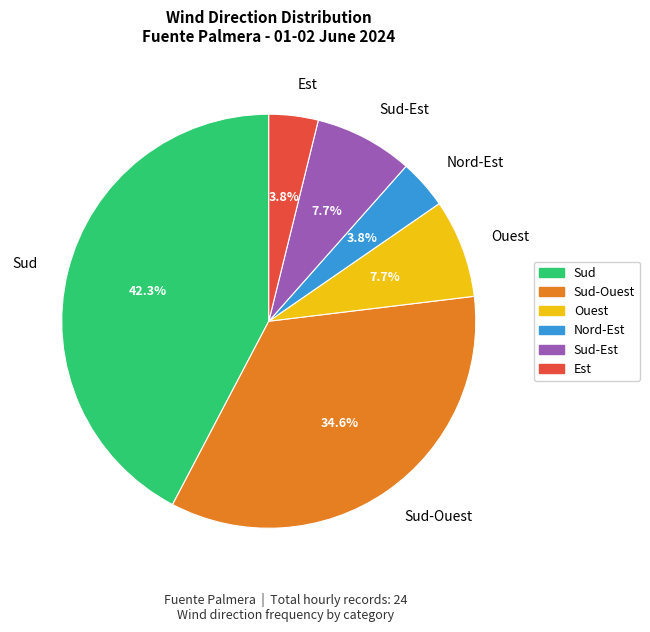

The Sud-Est slice represents 8% of the pie. True or false?

True